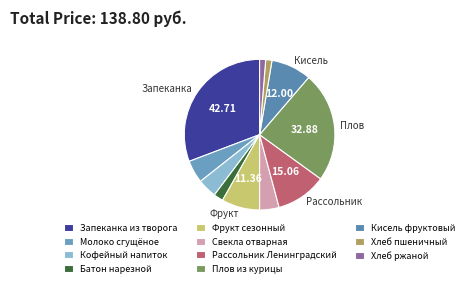

Is there a majority slice in this chart?

No